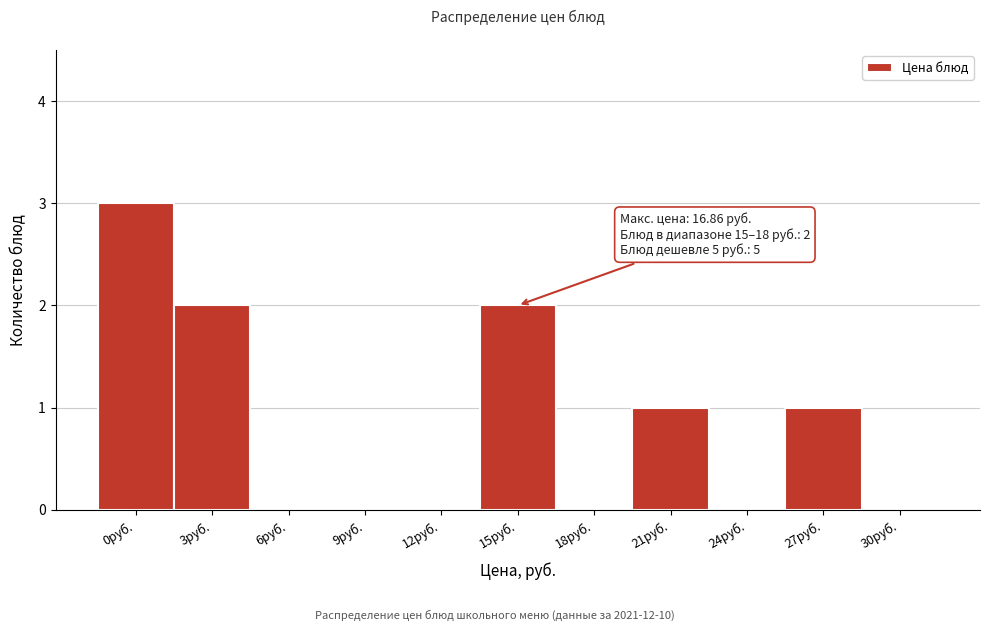

Reading left to right, extract all data points from this chart.

0руб.=3	3руб.=2	6руб.=0	9руб.=0	12руб.=0	15руб.=2	18руб.=0	21руб.=1	24руб.=0	27руб.=1	30руб.=0